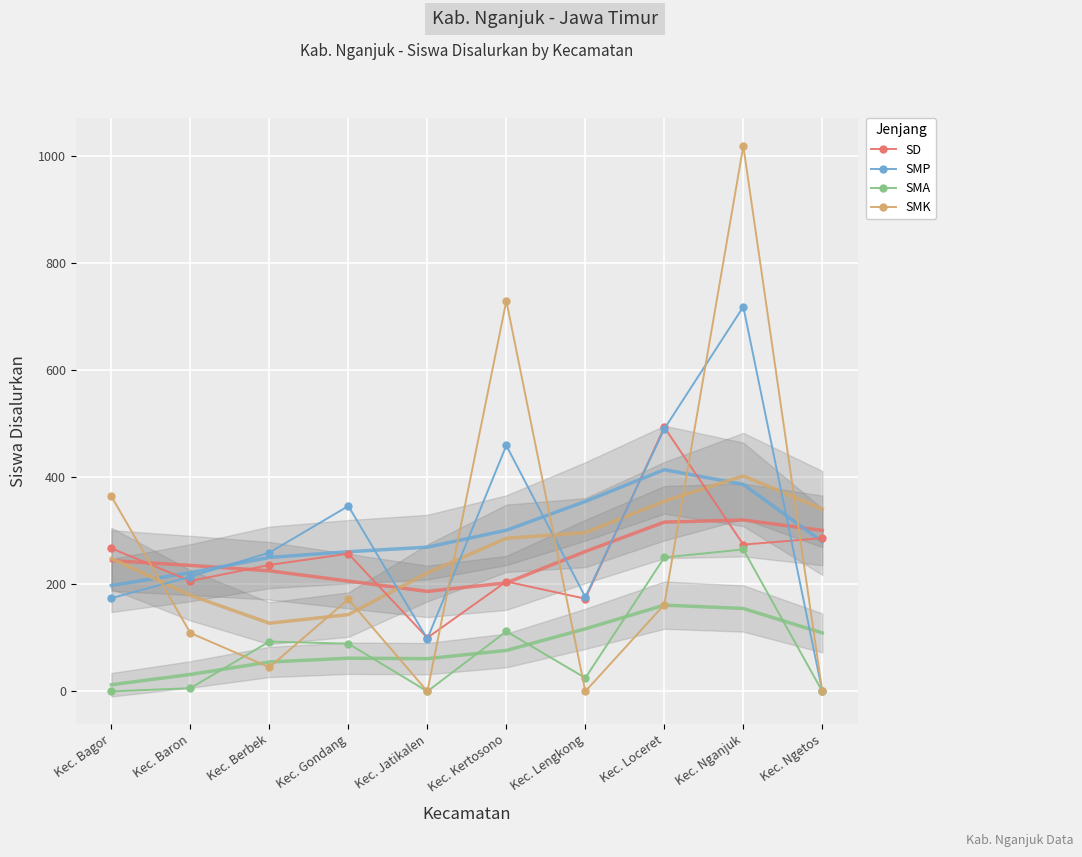

What is the label of the 1st point from the right?

Kec. Ngetos